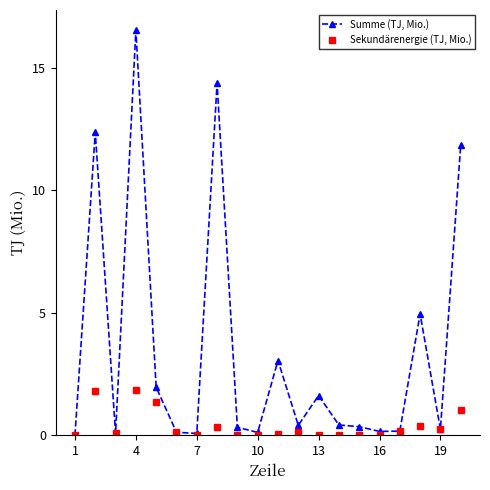

Which series has the largest range (max minus min)?

Summe (TJ, Mio.)